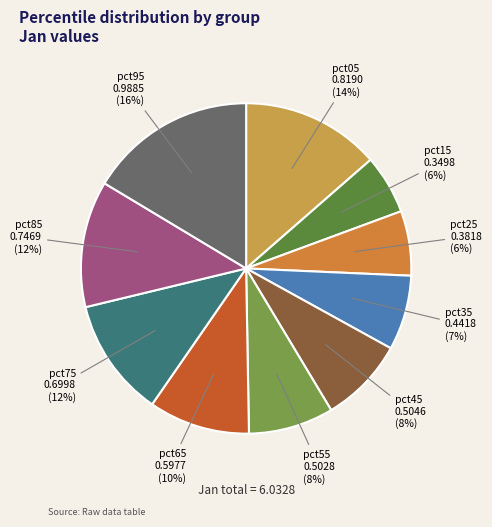

The pct75 slice represents 24% of the pie. True or false?

False